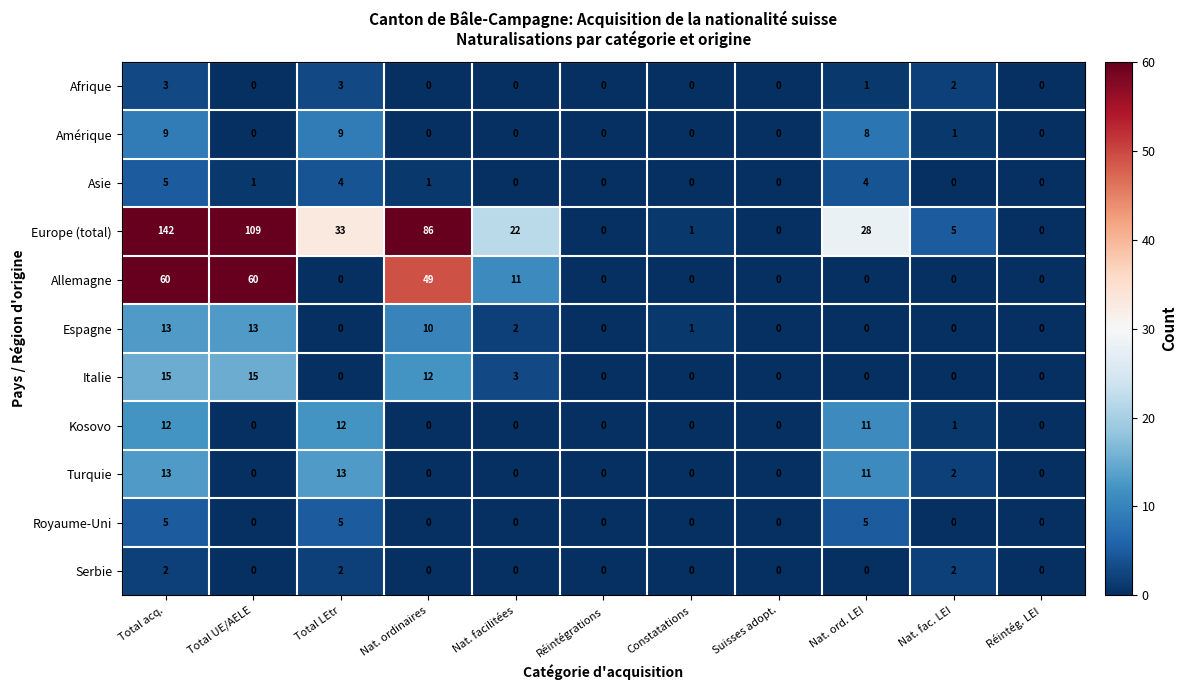

What value does the Turquie series have at Total acq.?

13